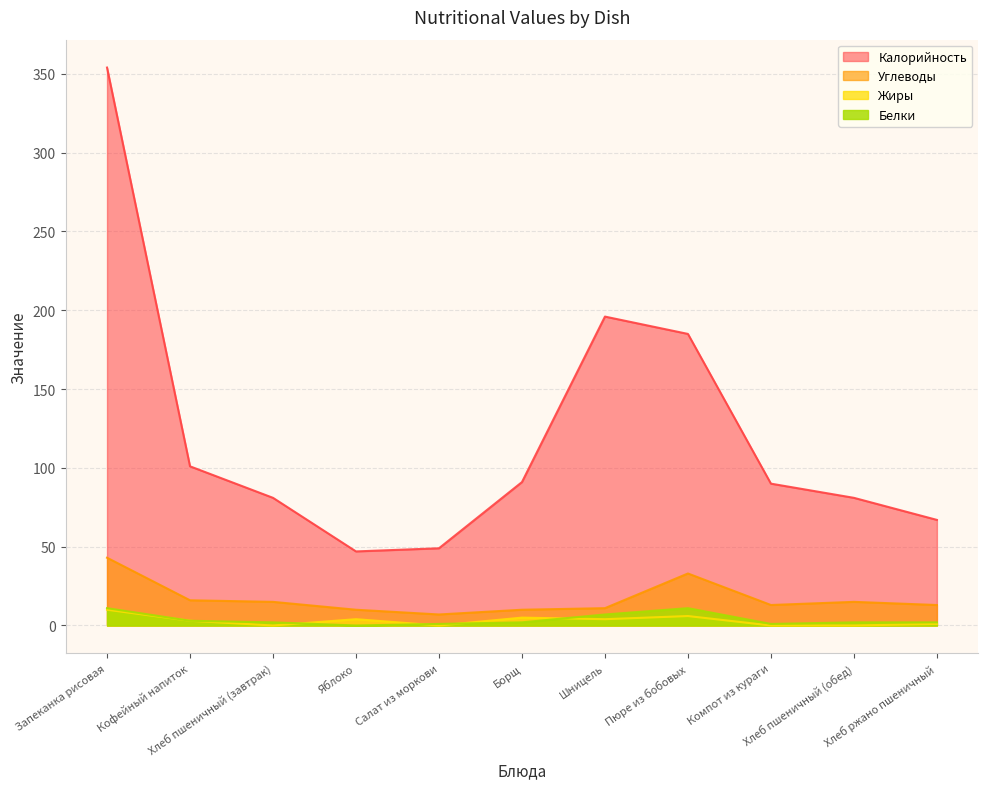

Is it true that Жиры equals 18 at Запеканка рисовая?

False